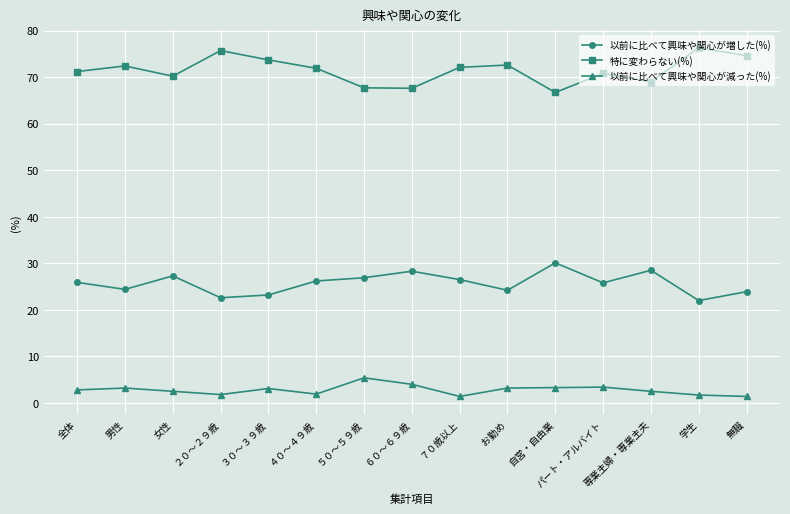

What is the difference between the highest and lowest values at ２０～２９歳?

73.9